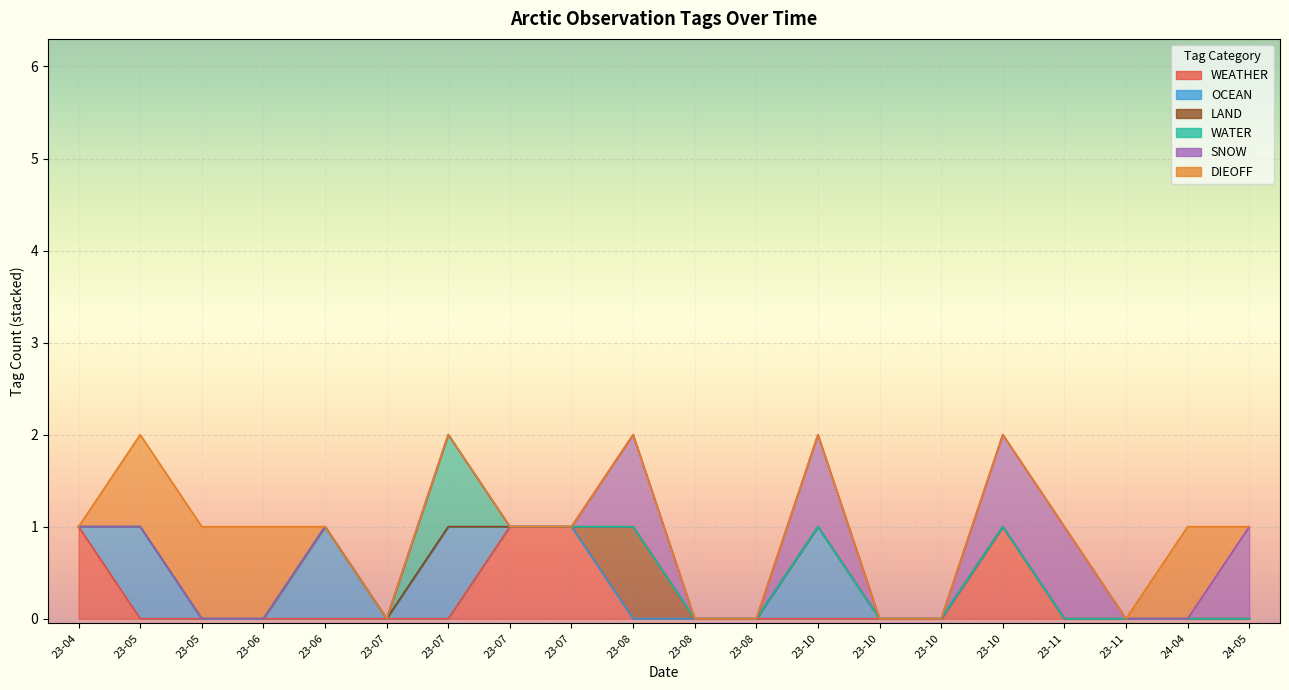

Reading left to right, list all the values displayed in this chart.

WEATHER: 2024-05-02=0	2024-04-27=0	2023-11-23=0	2023-11-22=0	2023-10-31=1	2023-10-26=0	2023-10-25=0	2023-10-18=0	2023-08-24=0	2023-08-18=0	2023-08-01=0	2023-07-19=1	2023-07-13=1	2023-07-05=0	2023-07-05=0	2023-06-26=0	2023-06-11=0	2023-05-26=0	2023-05-16=0	2023-04-27=1
OCEAN: 2024-05-02=0	2024-04-27=0	2023-11-23=0	2023-11-22=0	2023-10-31=0	2023-10-26=0	2023-10-25=0	2023-10-18=1	2023-08-24=0	2023-08-18=0	2023-08-01=0	2023-07-19=0	2023-07-13=0	2023-07-05=0	2023-07-05=1	2023-06-26=1	2023-06-11=0	2023-05-26=0	2023-05-16=1	2023-04-27=0
LAND: 2024-05-02=0	2024-04-27=0	2023-11-23=0	2023-11-22=0	2023-10-31=0	2023-10-26=0	2023-10-25=0	2023-10-18=0	2023-08-24=0	2023-08-18=0	2023-08-01=1	2023-07-19=0	2023-07-13=0	2023-07-05=0	2023-07-05=0	2023-06-26=0	2023-06-11=0	2023-05-26=0	2023-05-16=0	2023-04-27=0
WATER: 2024-05-02=0	2024-04-27=0	2023-11-23=0	2023-11-22=0	2023-10-31=0	2023-10-26=0	2023-10-25=0	2023-10-18=0	2023-08-24=0	2023-08-18=0	2023-08-01=0	2023-07-19=0	2023-07-13=0	2023-07-05=0	2023-07-05=1	2023-06-26=0	2023-06-11=0	2023-05-26=0	2023-05-16=0	2023-04-27=0
SNOW: 2024-05-02=1	2024-04-27=0	2023-11-23=0	2023-11-22=1	2023-10-31=1	2023-10-26=0	2023-10-25=0	2023-10-18=1	2023-08-24=0	2023-08-18=0	2023-08-01=1	2023-07-19=0	2023-07-13=0	2023-07-05=0	2023-07-05=0	2023-06-26=0	2023-06-11=0	2023-05-26=0	2023-05-16=0	2023-04-27=0
DIEOFF: 2024-05-02=0	2024-04-27=1	2023-11-23=0	2023-11-22=0	2023-10-31=0	2023-10-26=0	2023-10-25=0	2023-10-18=0	2023-08-24=0	2023-08-18=0	2023-08-01=0	2023-07-19=0	2023-07-13=0	2023-07-05=0	2023-07-05=0	2023-06-26=0	2023-06-11=1	2023-05-26=1	2023-05-16=1	2023-04-27=0